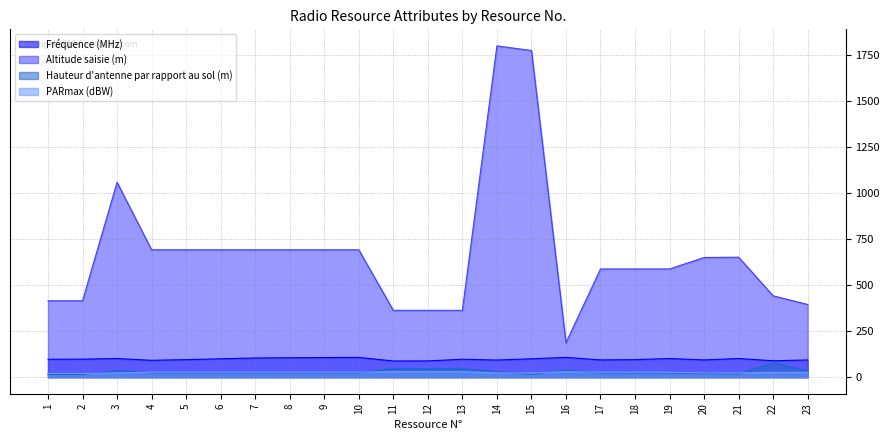

What is the sum of all Fréquence (MHz) values?

2248.4